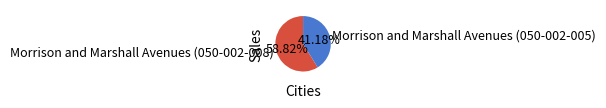

What is the ratio of the value at Morrison and Marshall Avenues (050-002-005) to the value at Morrison and Marshall Avenues (050-002-008)?

0.7